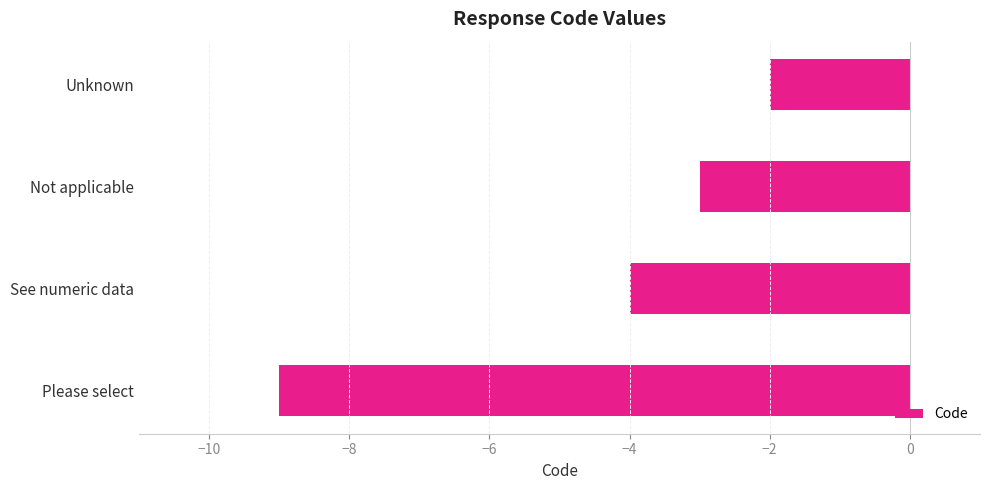

What is the maximum value shown in the chart?

-2